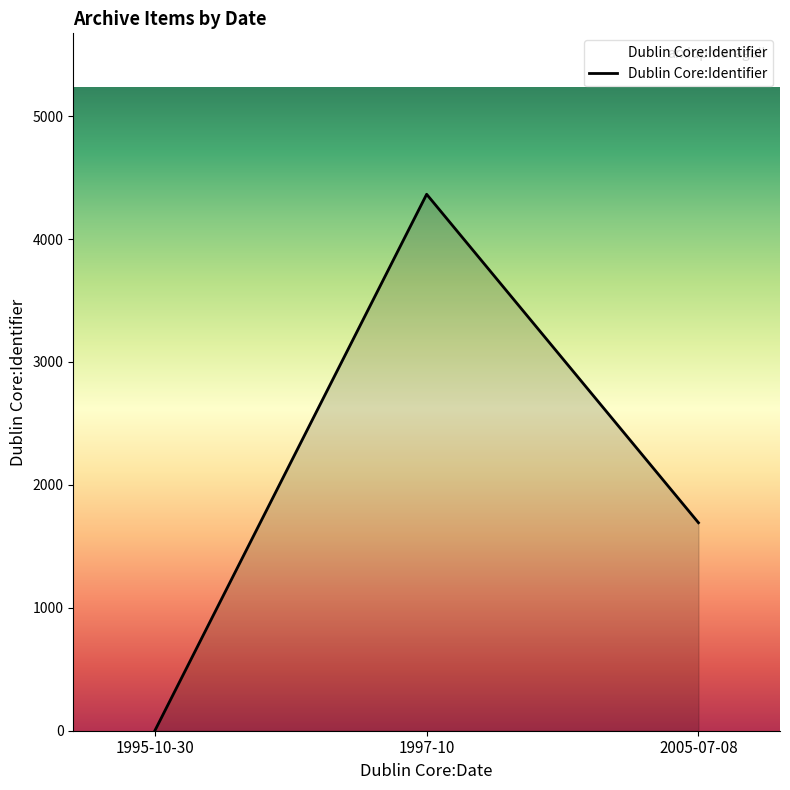

Which has a higher value, 1995-10-30 or 2005-07-08?

2005-07-08